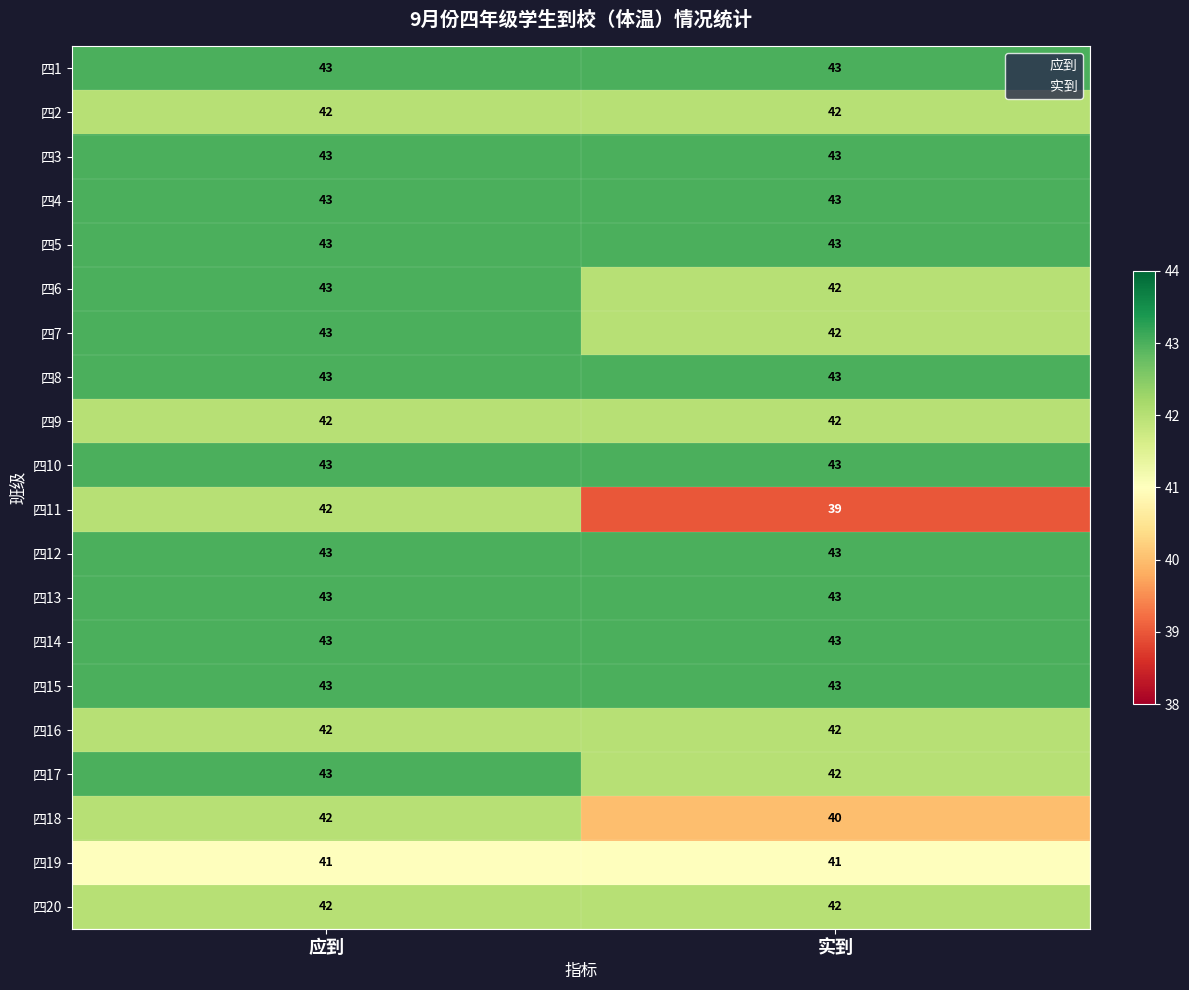

What is the minimum value shown in the chart?

39